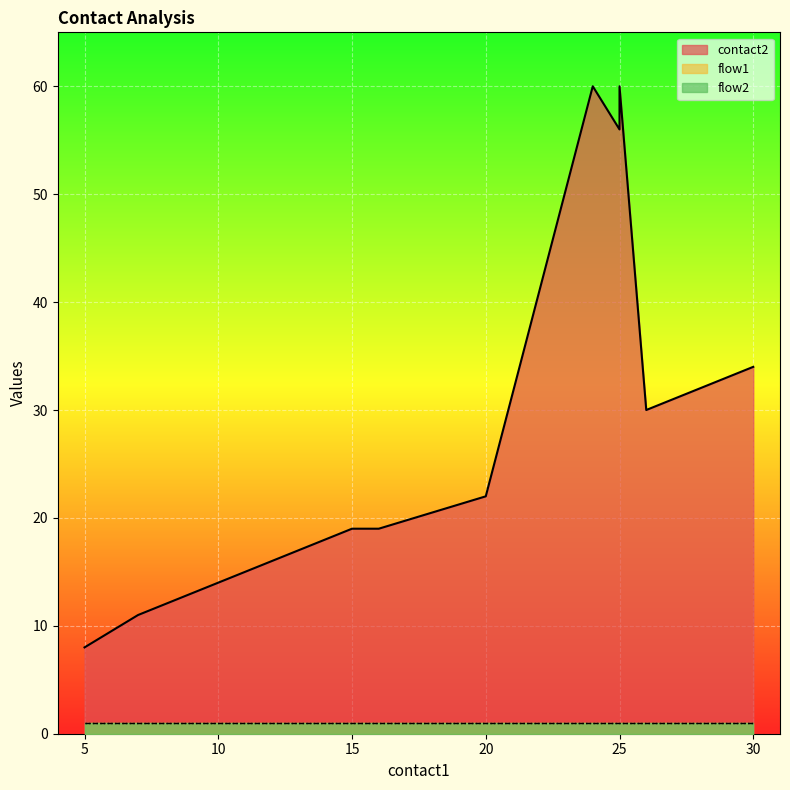

True or false: flow2 and contact2 cross at least once.

False